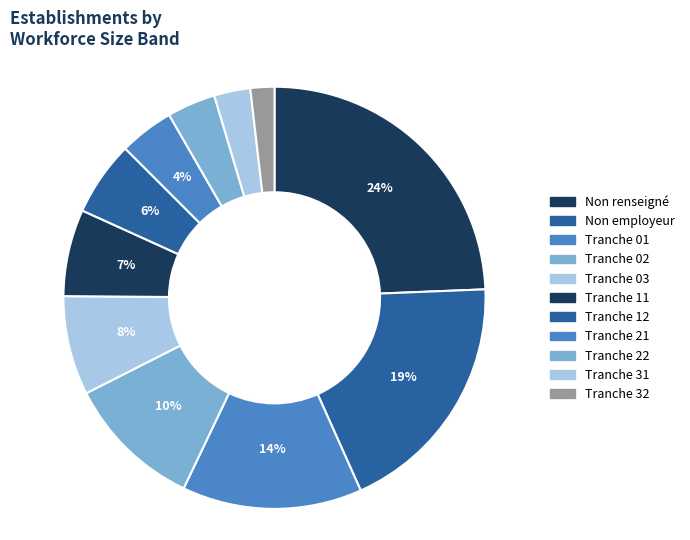

How many slices are in this pie chart?

11